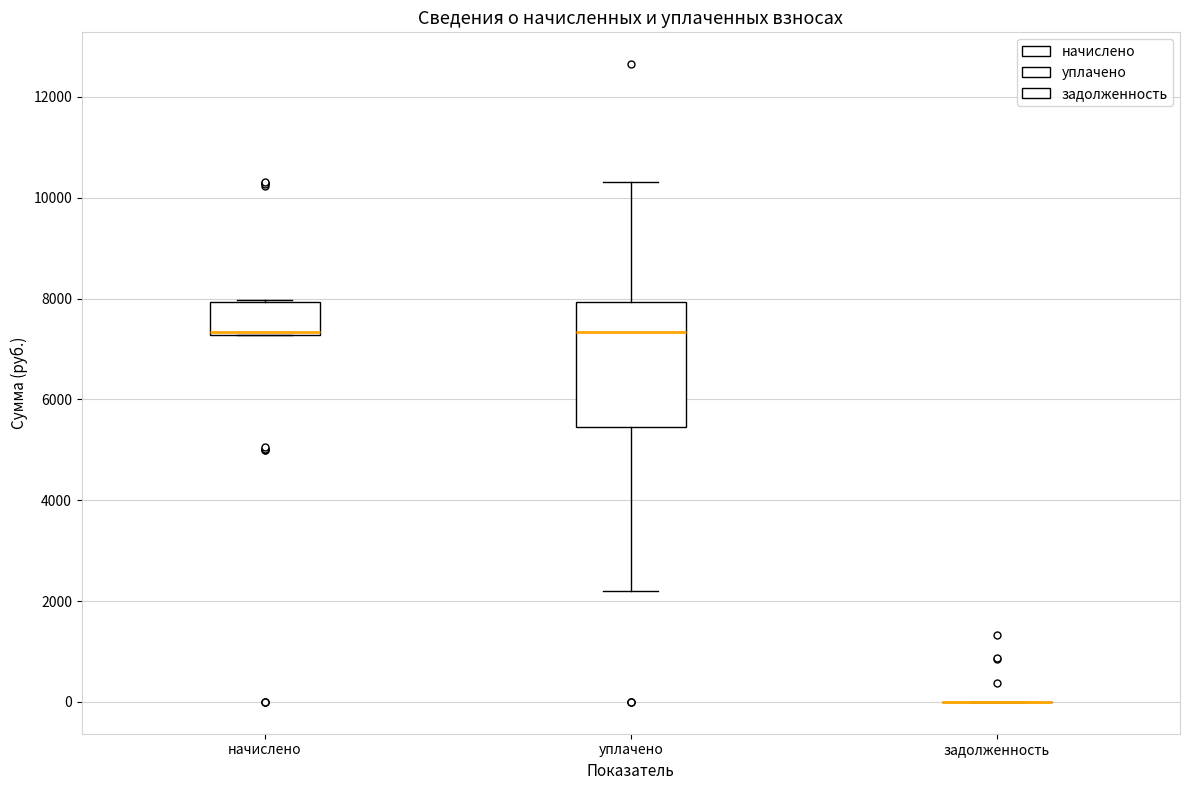

Reading left to right, transcribe this box plot: for each box, give where its median line is, the range the box spans, and where its two whiskers end, as read against the y-axis. The values are not printed on the chart, so give them approximately, as read against the axis.

начислено: median 7400, box 7200 to 8000, whiskers 7200 to 8000
уплачено: median 7400, box 5400 to 8000, whiskers 2200 to 10400
задолженность: box collapsed to a line at 0, whiskers 0 to 0